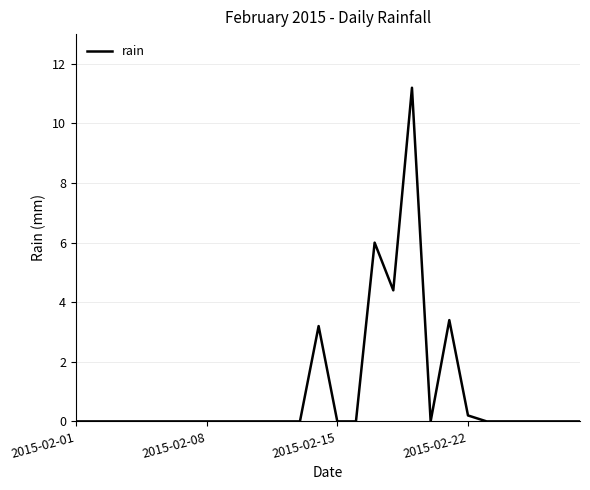

What is the greatest value displayed?

11.2